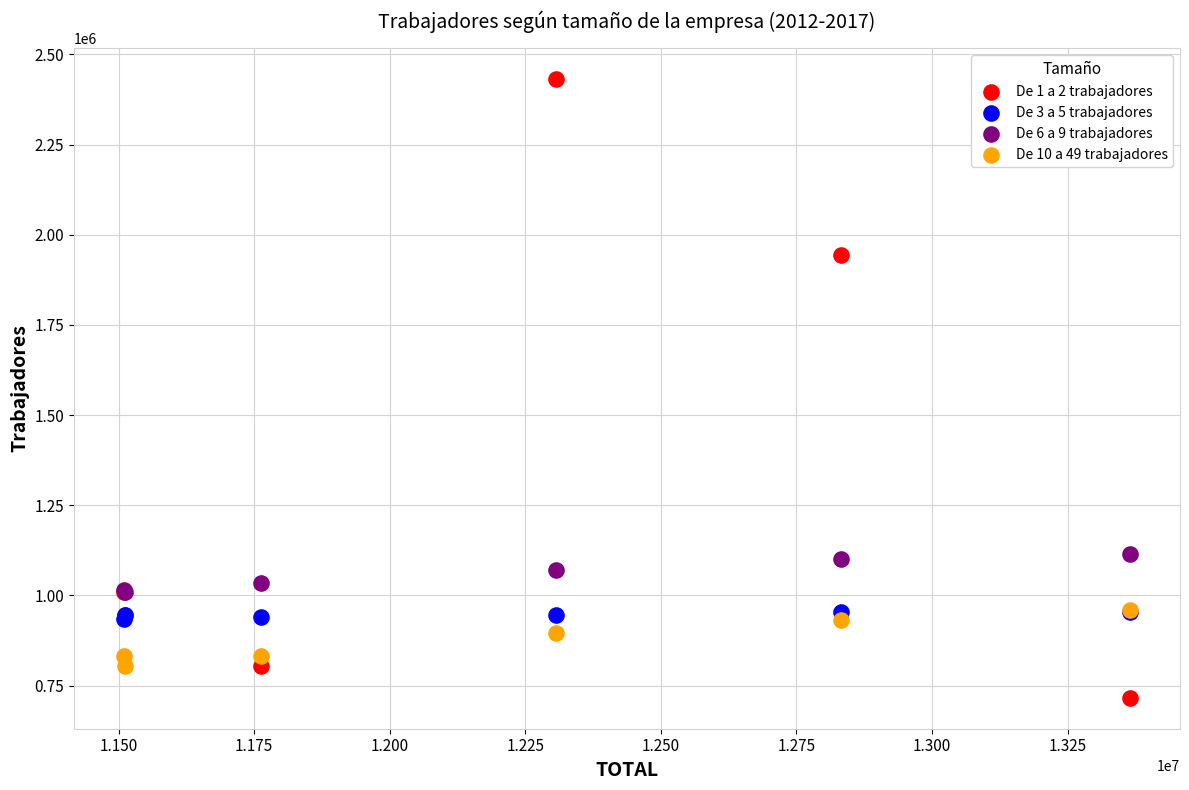

What are all the series names shown in the legend?

De 1 a 2 trabajadores, De 3 a 5 trabajadores, De 6 a 9 trabajadores, De 10 a 49 trabajadores